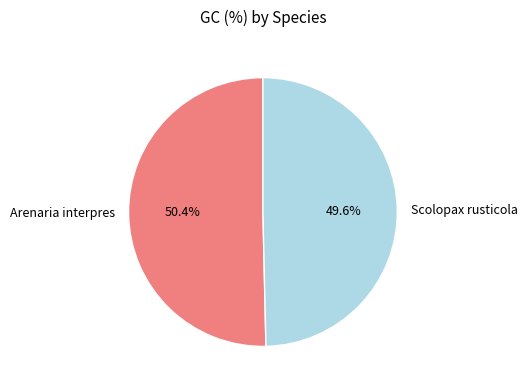

How many segments does this pie chart have?

2